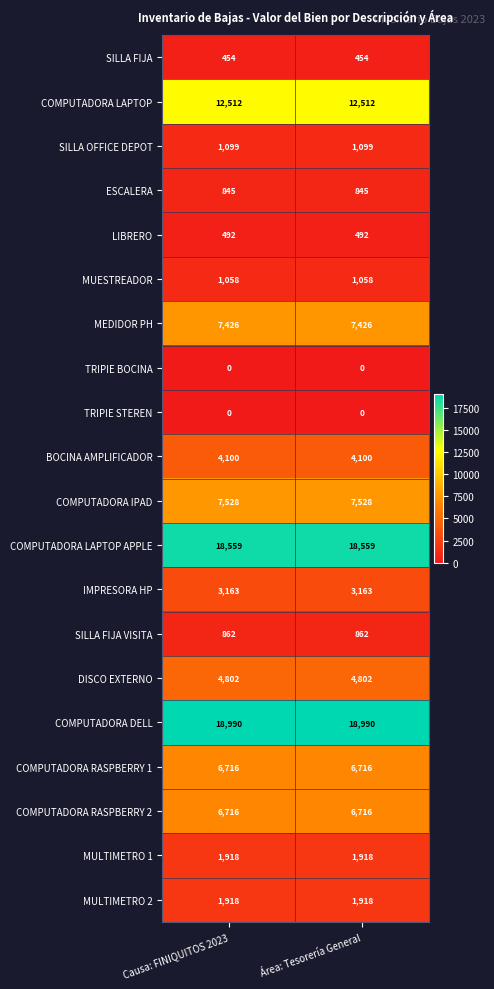

Is it true that LIBRERO equals 338 at Área: Tesorería General?

False